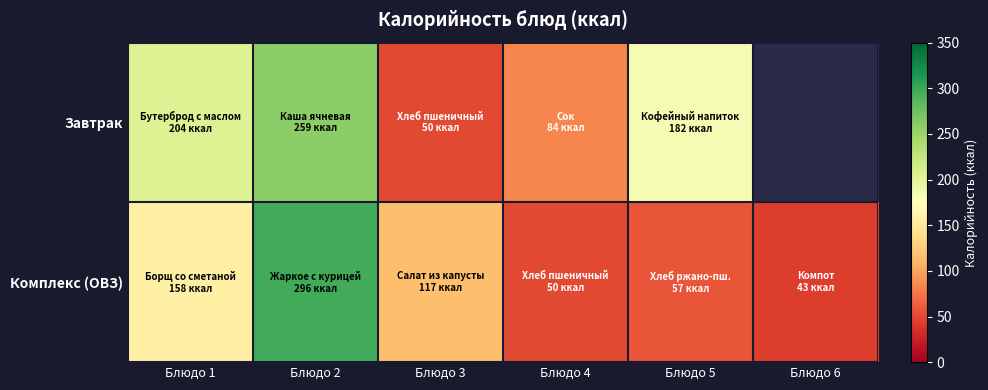

The value of Завтрак at Блюдо 4 is 52.0. True or false?

False